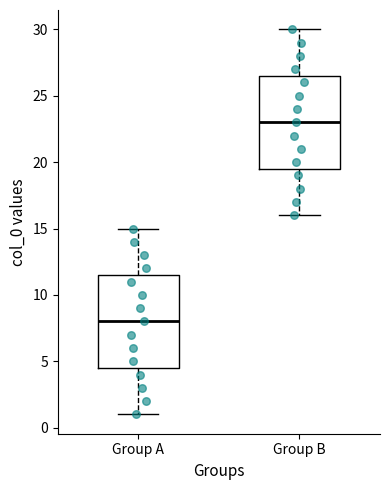

Which box has the highest median line?

Group B